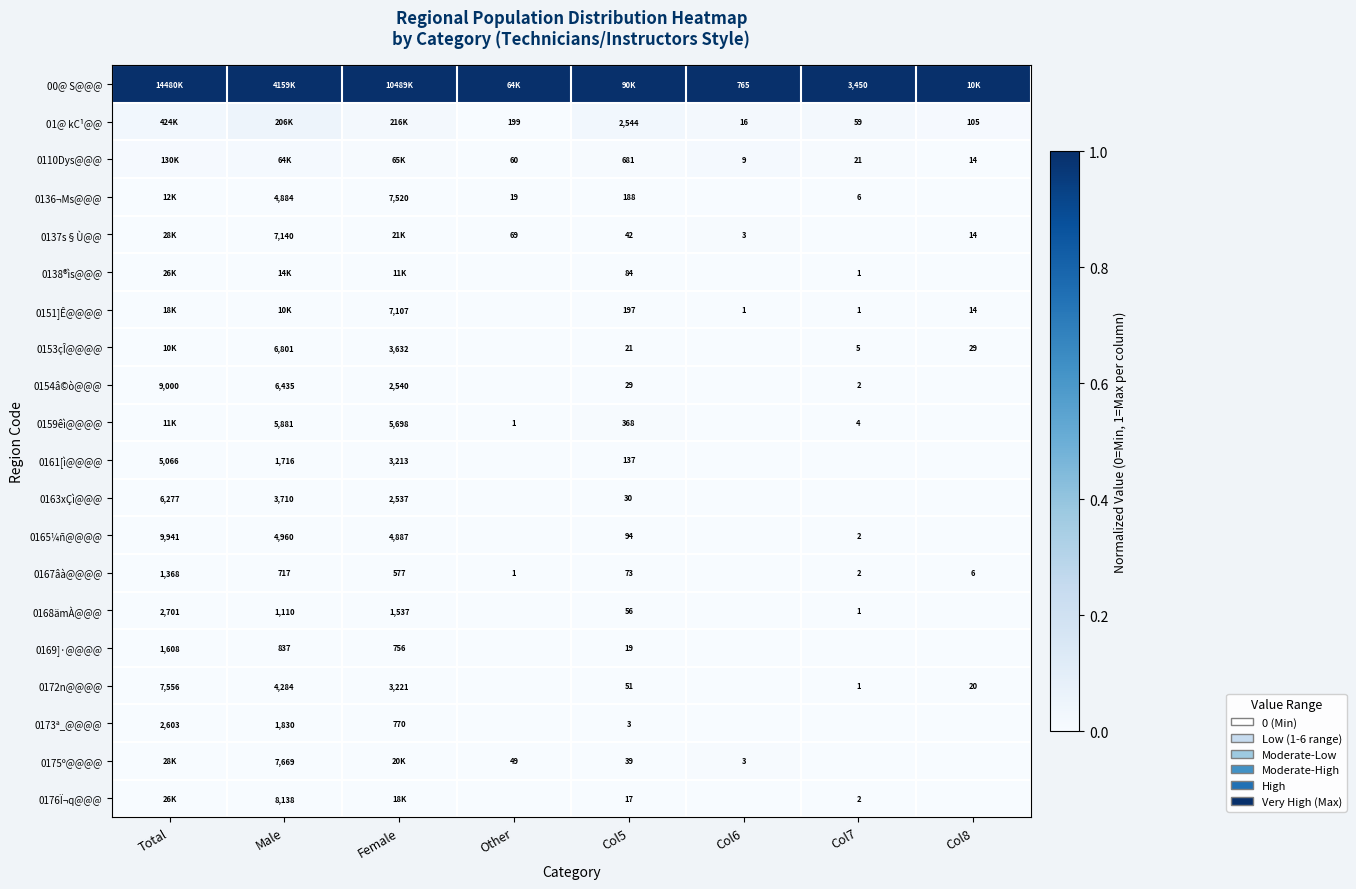

How many data points does each series have?

8